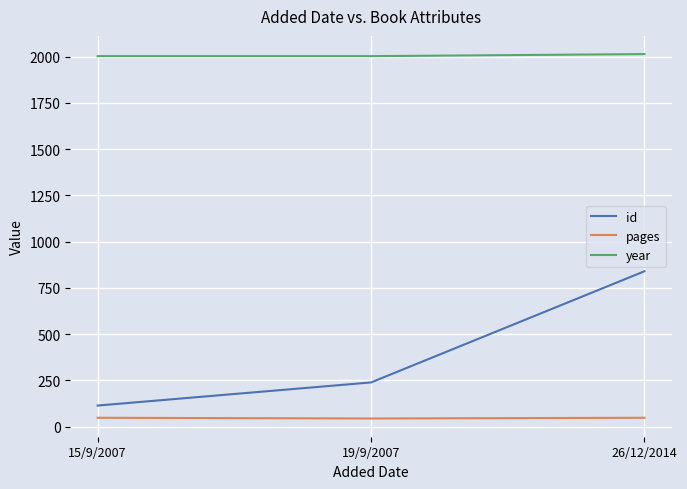

Which series has the largest total across all categories?

year